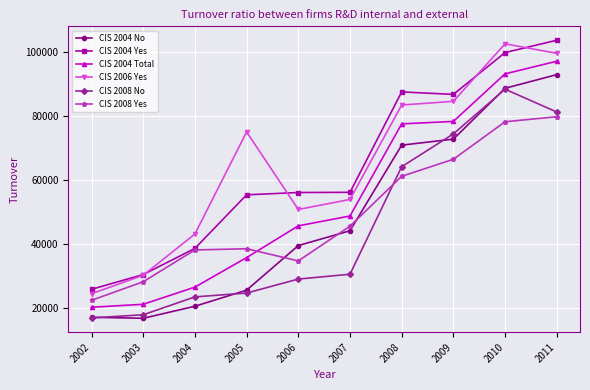

At how many categories does at least one series exceed 69615?

5